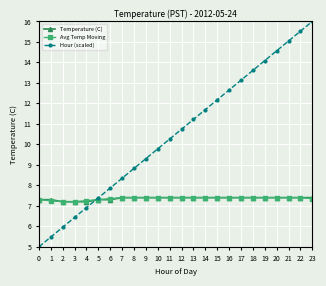

What is the value of the Temperature (C) point at the 13th from the left?

7.4